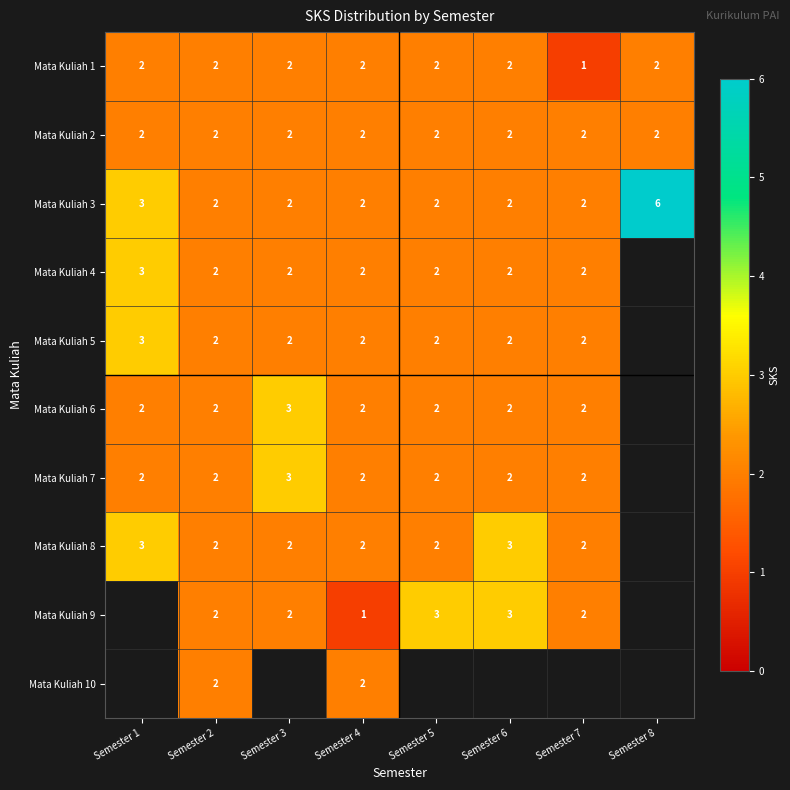

What is the sum of all Mata Kuliah 3 values?

21